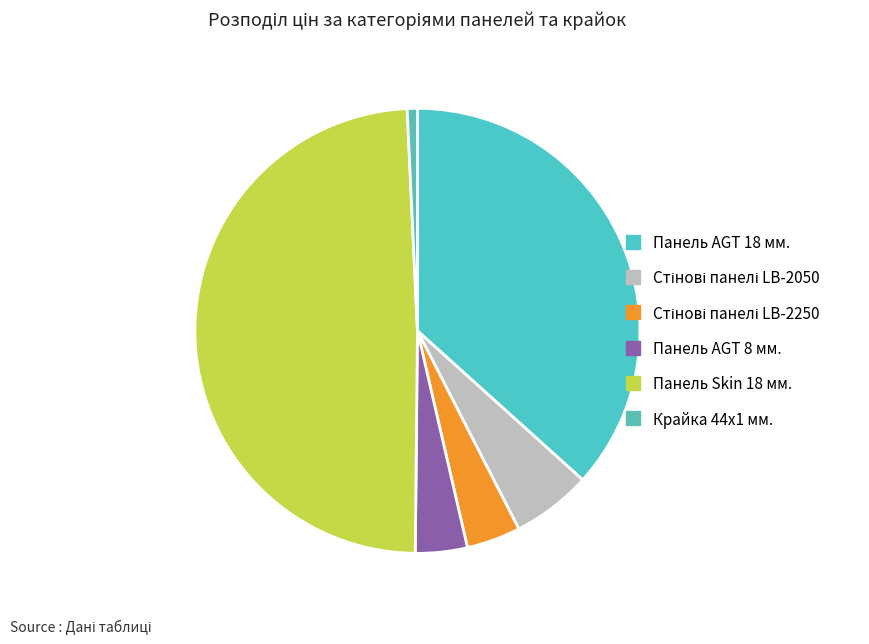

Count the number of slices in the pie.

6